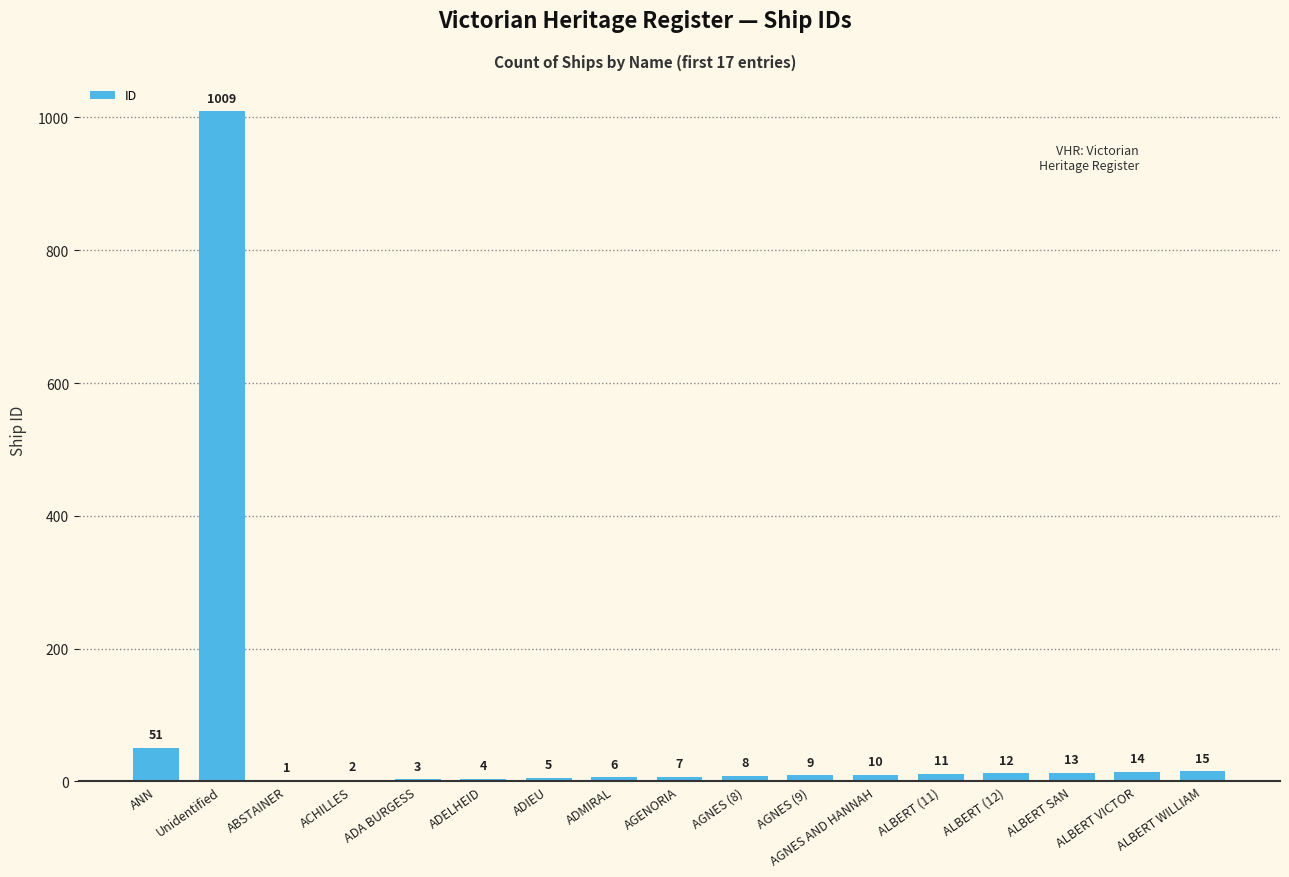

Between AGNES AND HANNAH and ABSTAINER, which is larger?

AGNES AND HANNAH